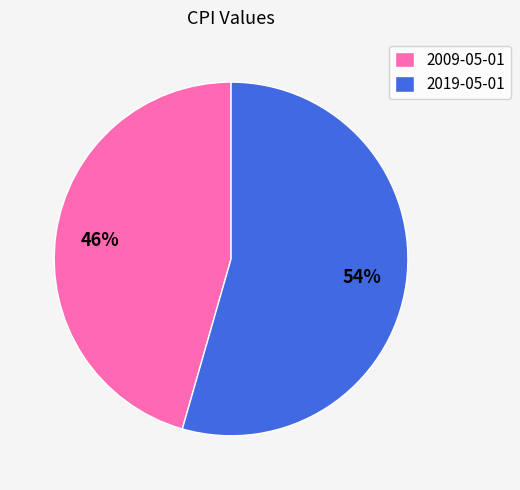

Which category accounts for the majority?

2019-05-01